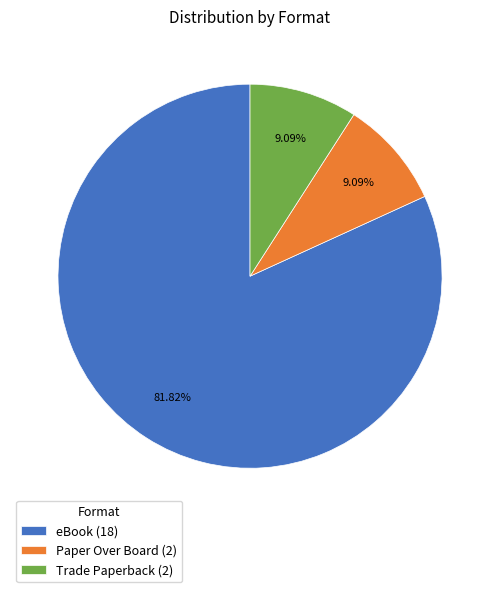

Approximately how many times larger is the value at Trade Paperback compared to eBook?

0.1